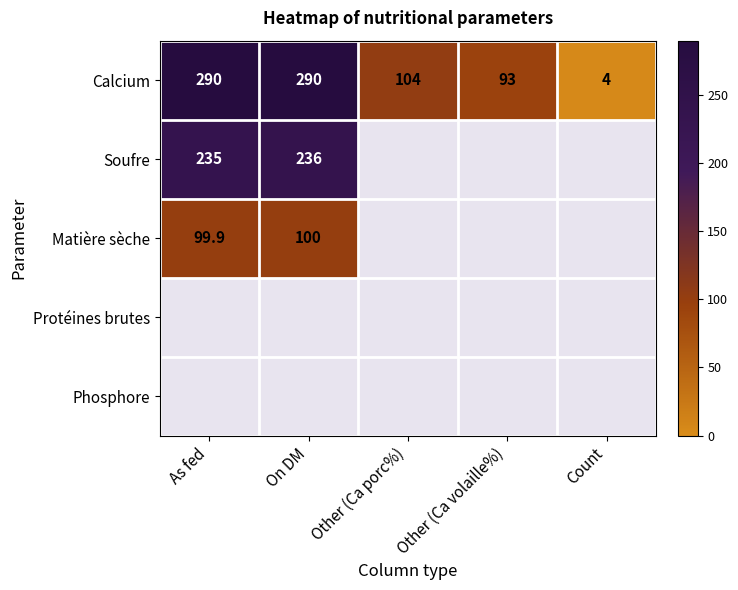

Is the value of Soufre at As fed greater than the value of Calcium at Other (Ca volaille%)?

Yes